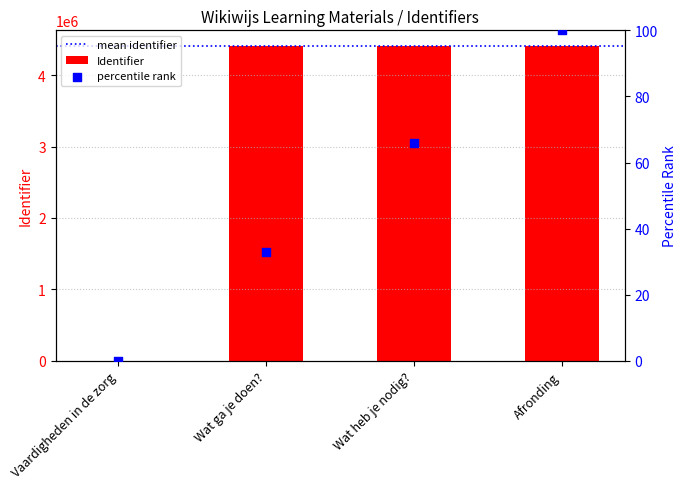

What is the change in value from Vaardigheden in de zorg to Wat heb je nodig??

+4405118